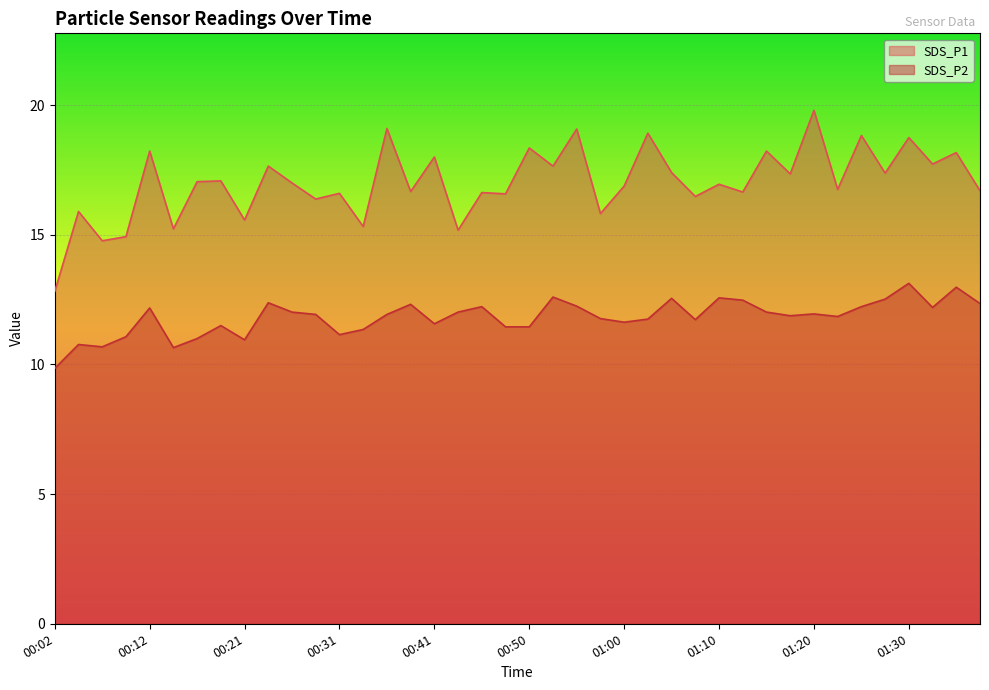

Is the value of SDS_P1 at 01:32 greater than the value of SDS_P2 at 01:03?

Yes